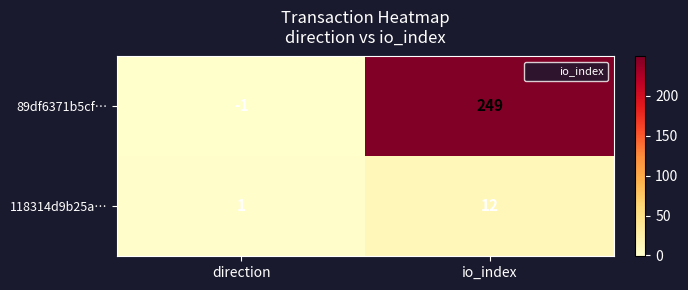

Between direction and io_index, which series saw the biggest shift?

89df6371b5cf…